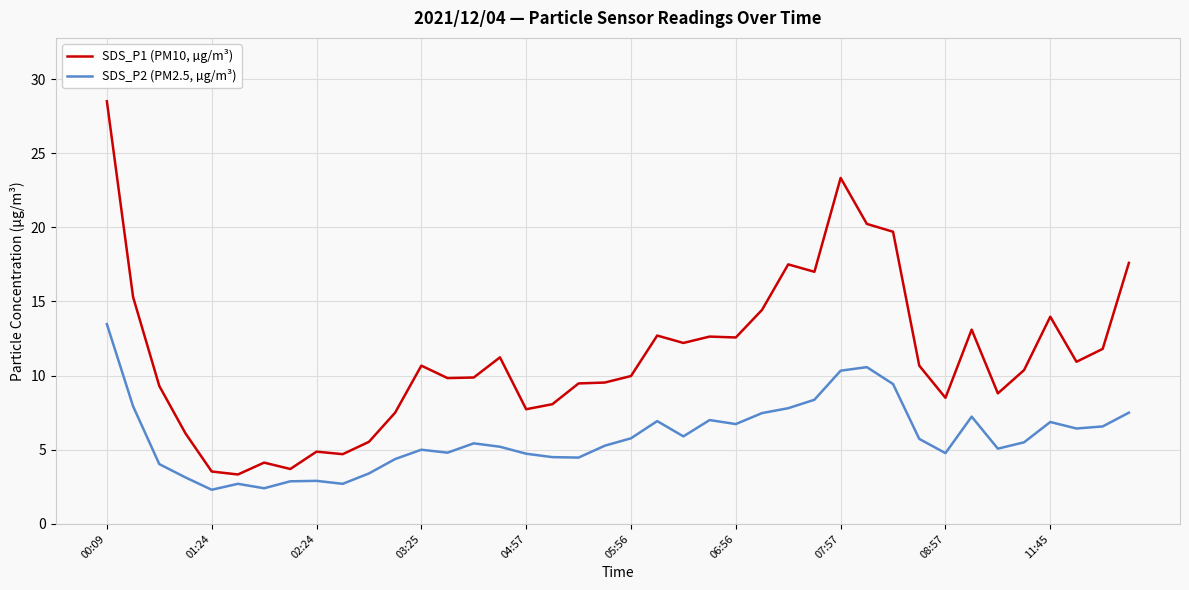

What is the minimum value shown in the chart?

2.3